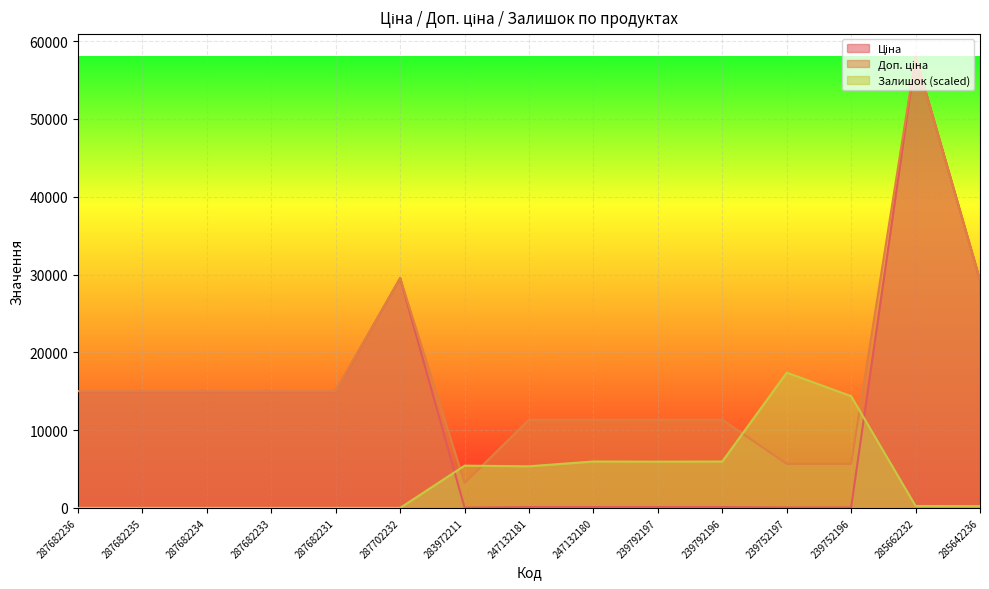

What is the label of the 3rd point from the right?

239752196